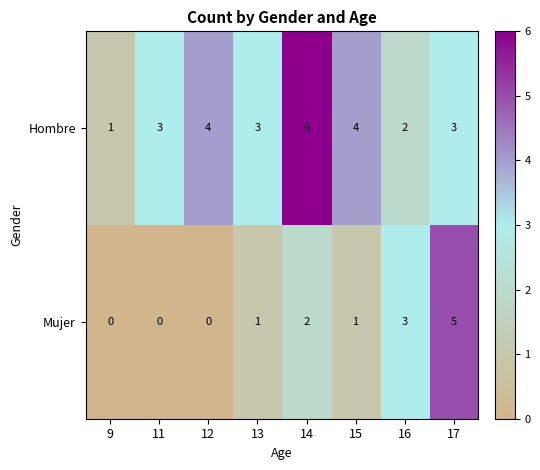

True or false: Hombre has a value of 1 at 11.

False